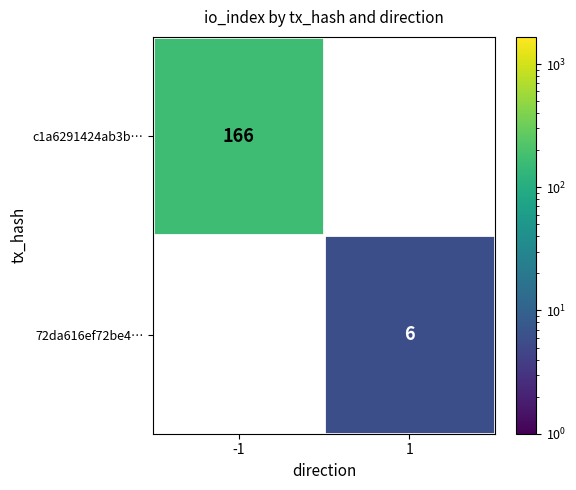

The value of c1a6291424ab3b… at -1 is 166. True or false?

True